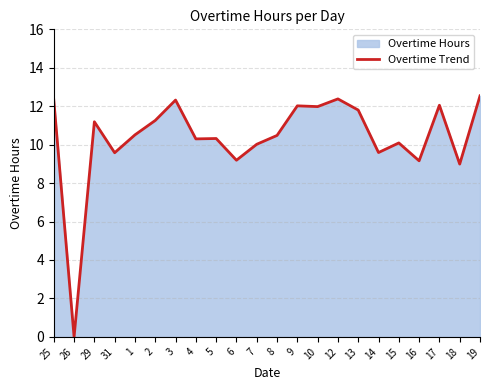

Which label corresponds to the largest value in the chart?

19